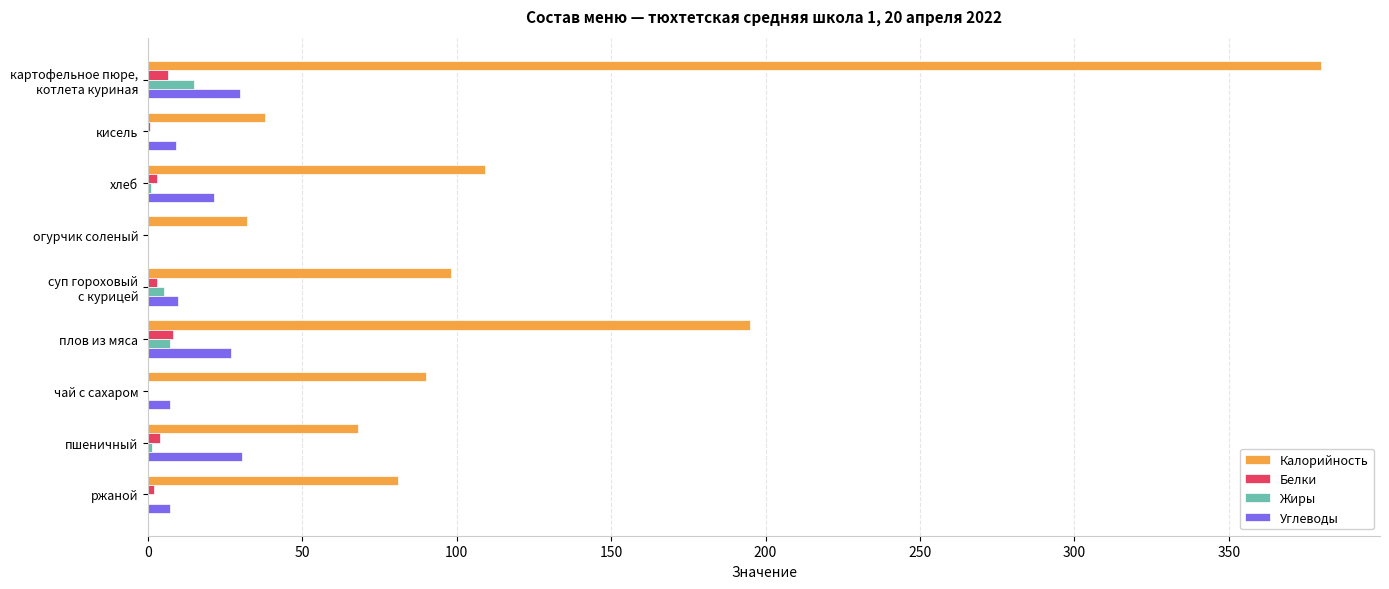

What is the sum of all Углеводы values?

141.4